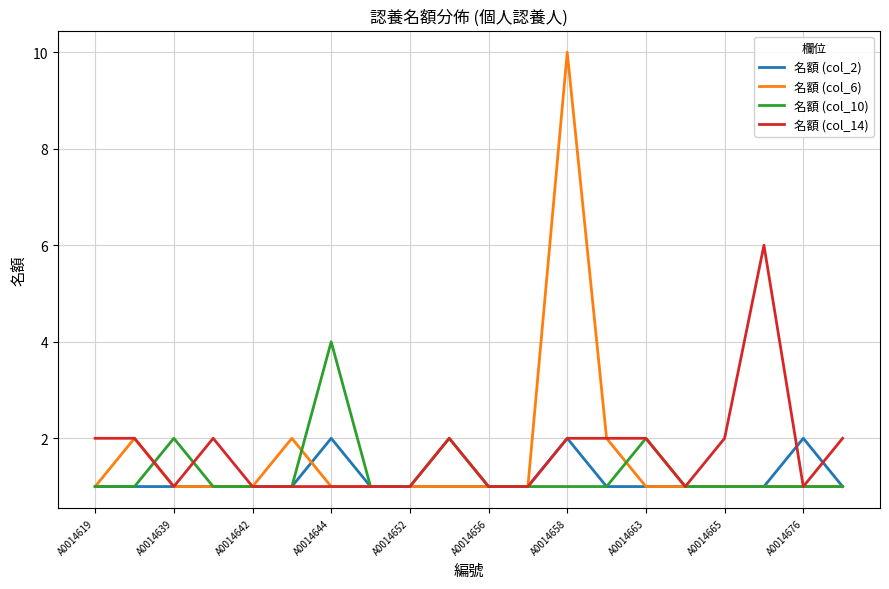

List the series in order of their peak value, highest first.

名額 (col_6), 名額 (col_14), 名額 (col_10), 名額 (col_2)